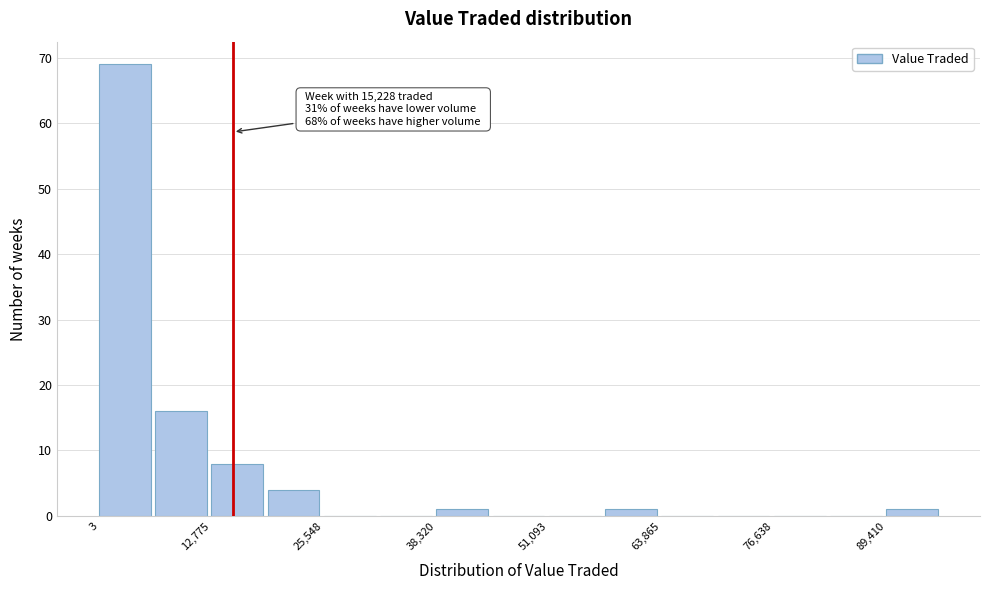

Read against the x-axis, roughly where is the centre of the tallest bar?

2000